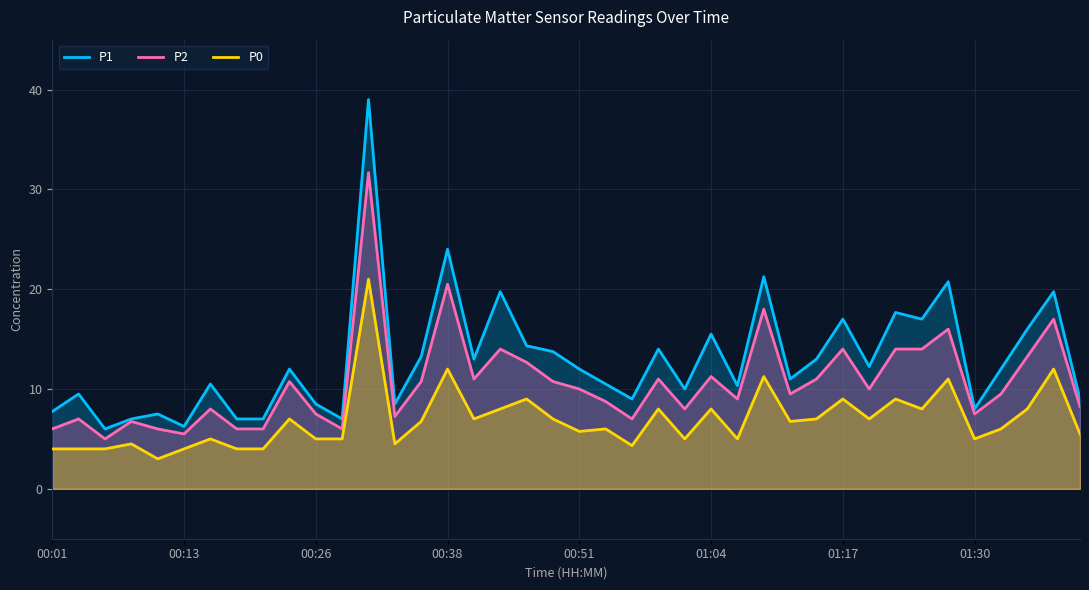

True or false: P1 and P0 intersect in this chart.

False